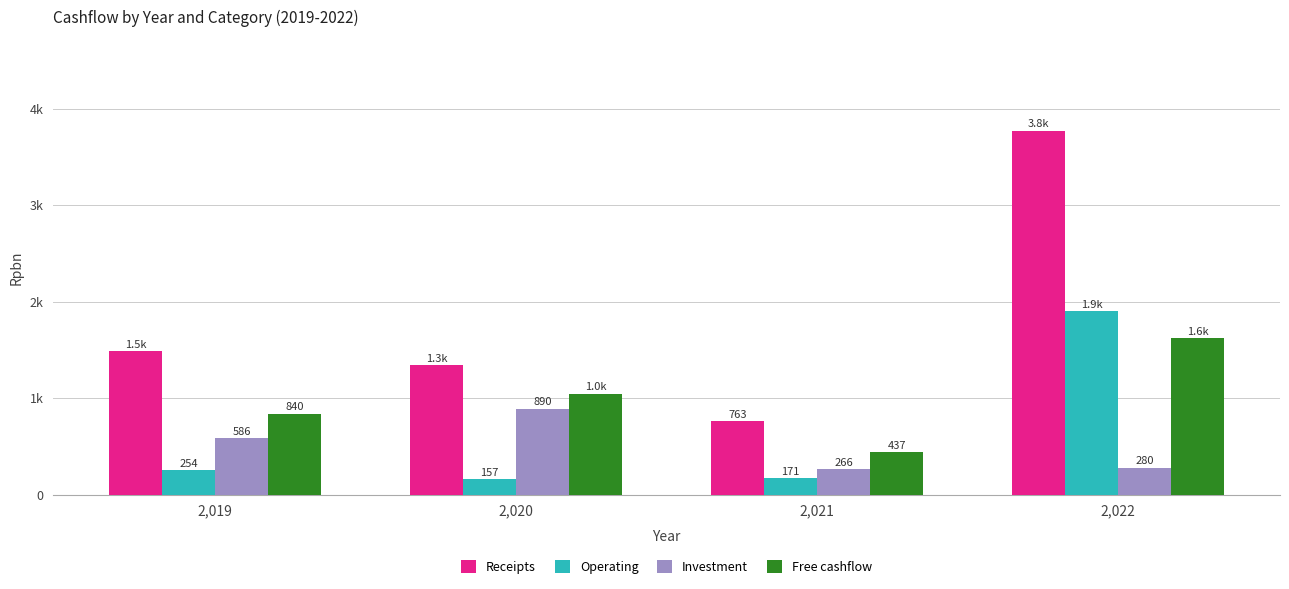

The Receipts series shows 959.3 at 2,019. True or false?

False